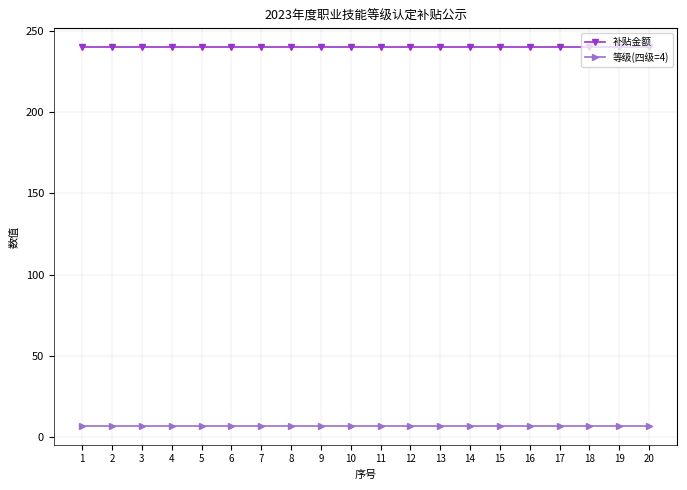

What is the average value of the 补贴金额 series?

240